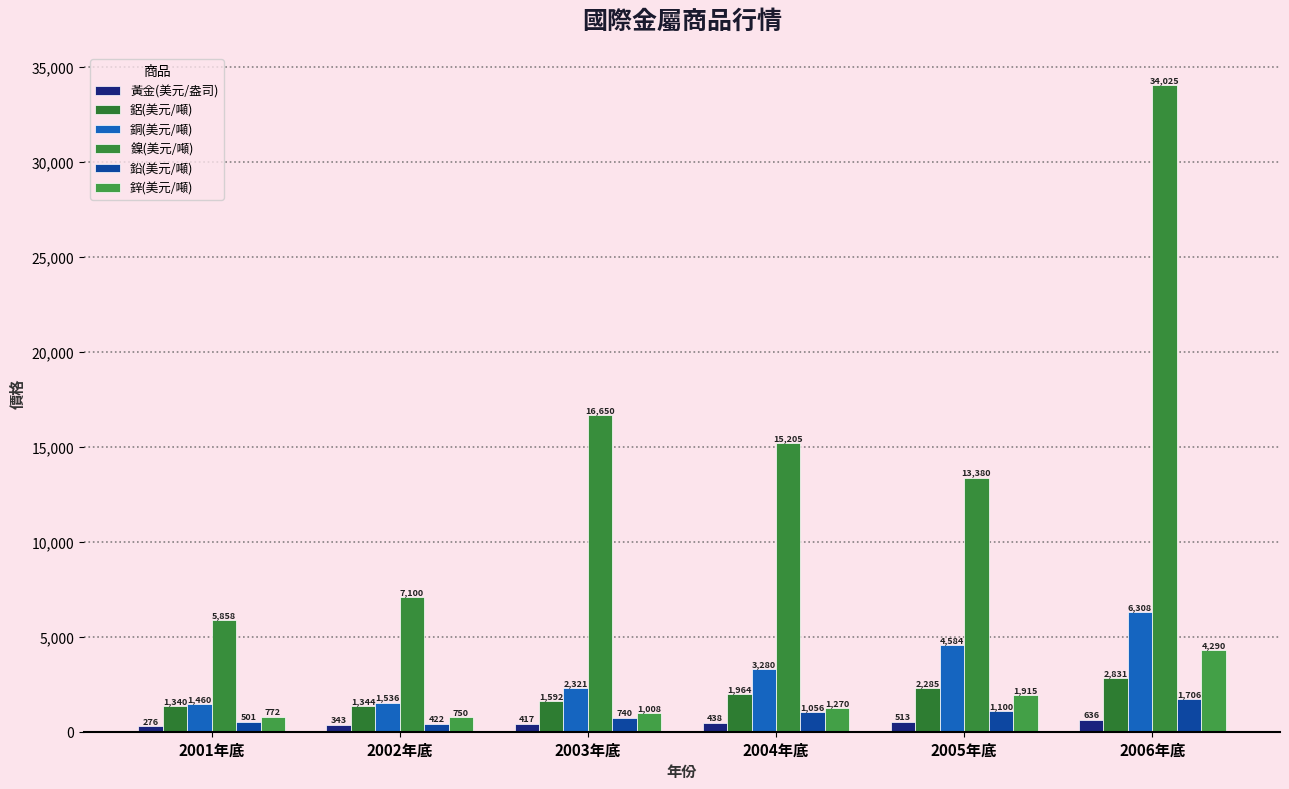

How many categories are shown in the chart?

6